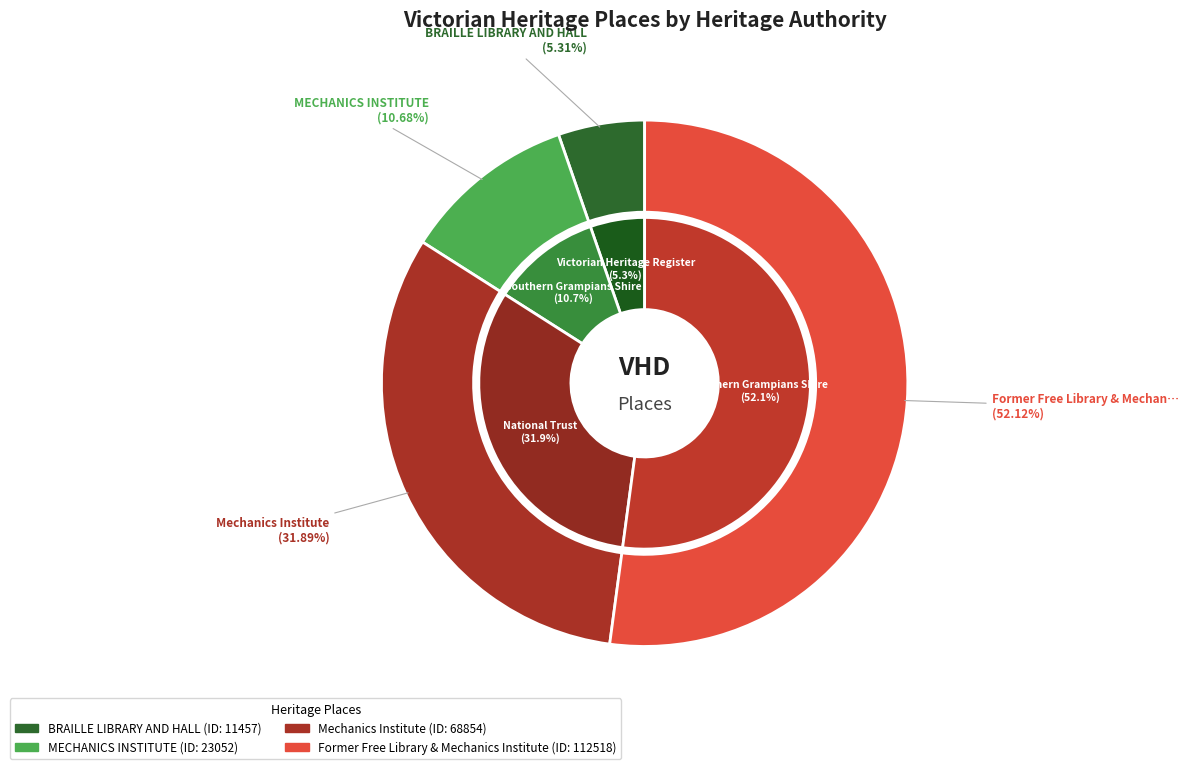

To the nearest percent, what portion does Former Free Library & Mechanics Institute represent?

52%